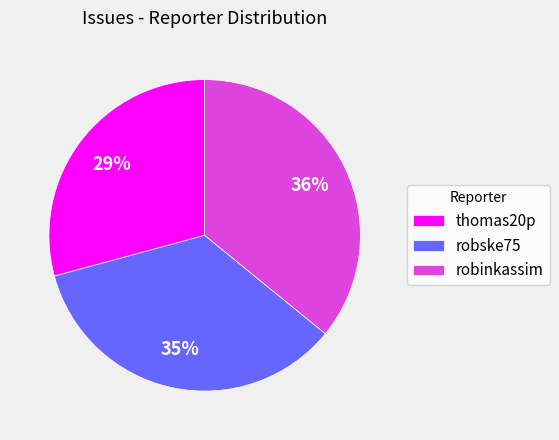

True or false: robinkassim accounts for 36% of the total.

True